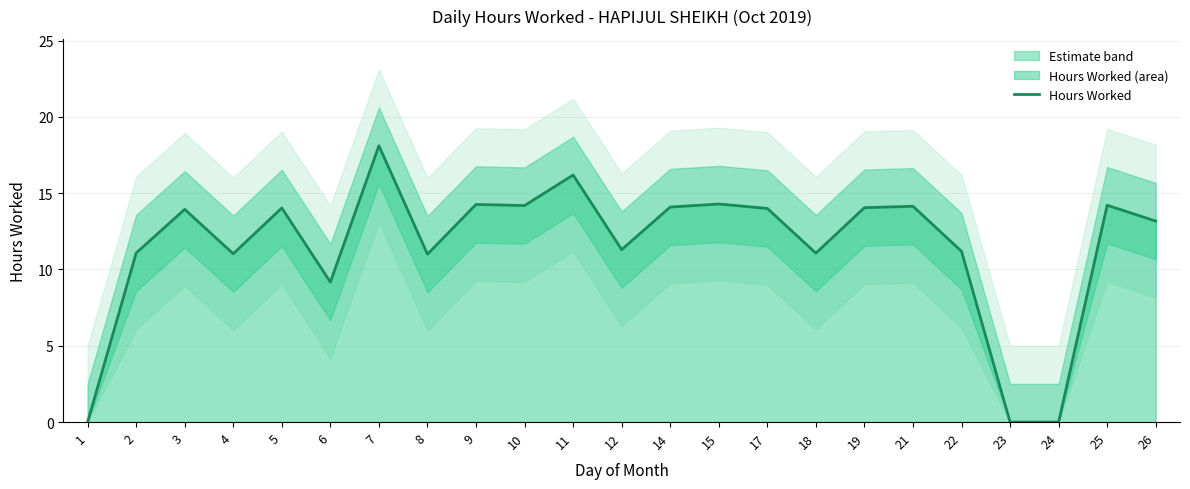

Reading left to right, transcribe all the data shown in this chart.

1=0.0	2=11.1	3=13.9	4=11.0	5=14.0	6=9.2	7=18.1	8=11.0	9=14.3	10=14.2	11=16.2	12=11.3	14=14.1	15=14.3	17=14.0	18=11.1	19=14.1	21=14.1	22=11.2	23=0.0	24=0.0	25=14.2	26=13.2